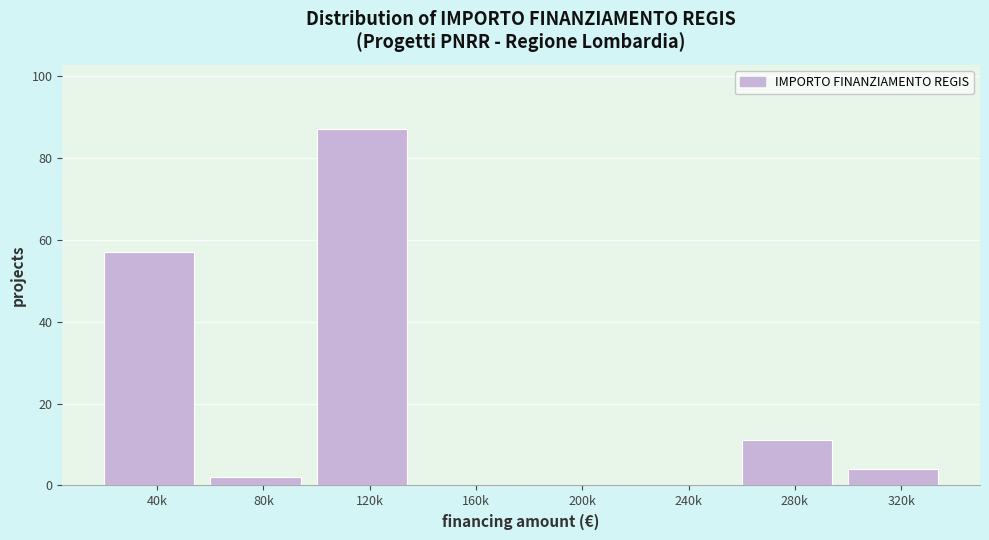

Reading right to left, extract all data points from this chart.

320k=4	280k=11	240k=0	200k=0	160k=0	120k=87	80k=2	40k=57